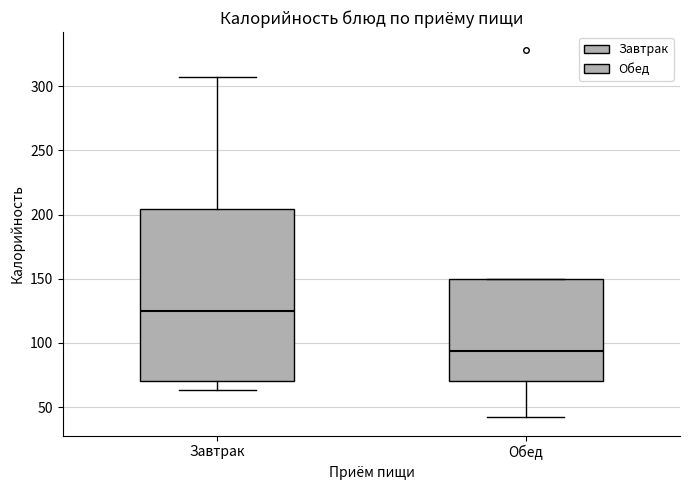

Comparing the boxes themselves (not the whiskers), which one is the tallest?

Завтрак